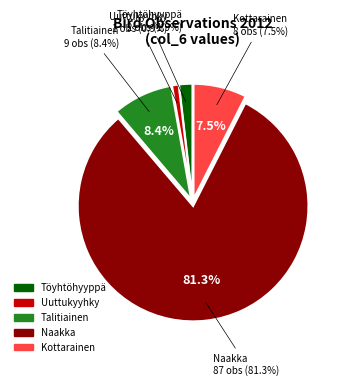

How many segments does this pie chart have?

5